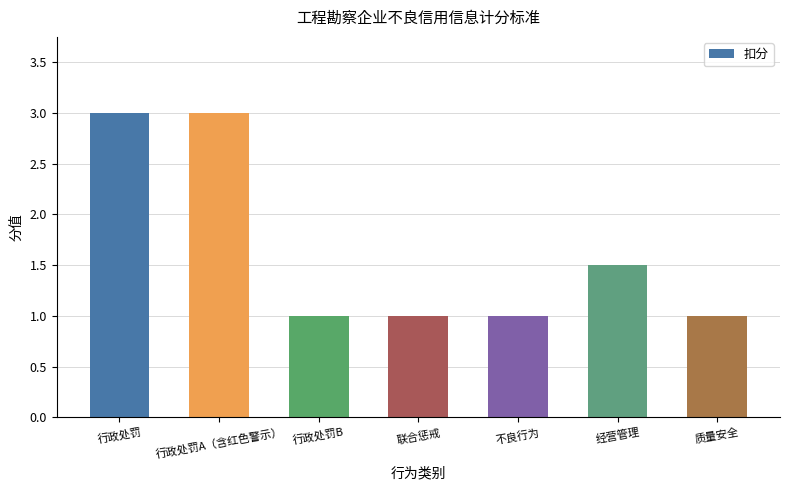

Where is the data nearest to the value 2?

经营管理